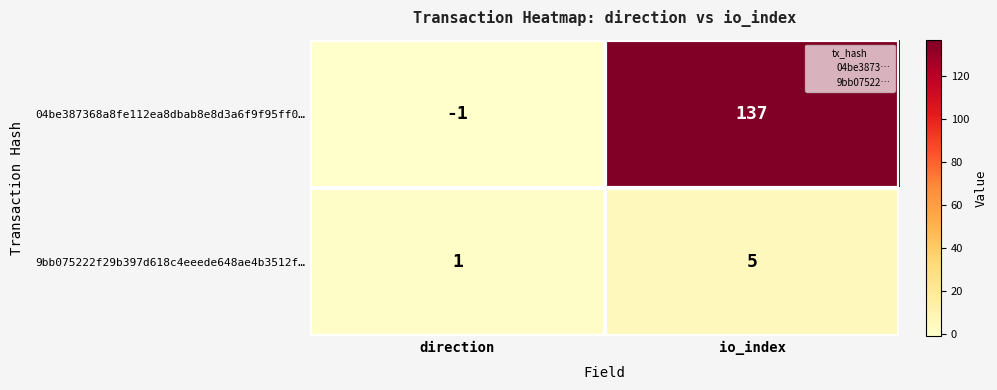

True or false: 04be387368a8fe112ea8dbab8e8d3a6f9f95ff0… has a value of 237 at io_index.

False